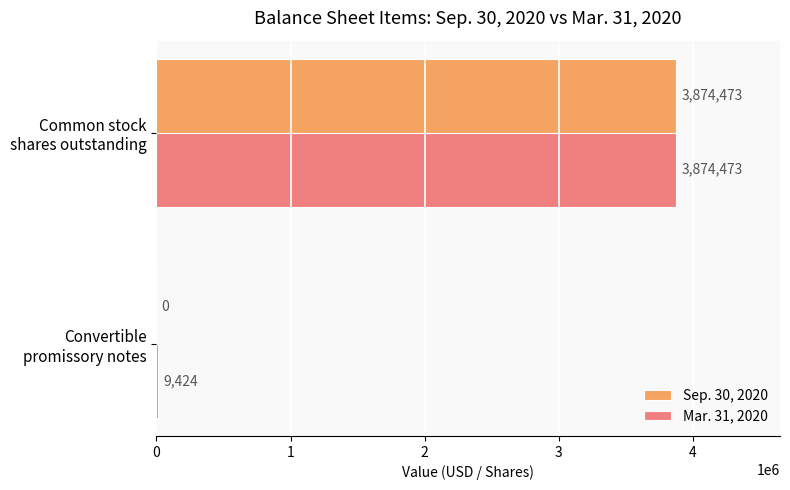

At which category is the sum across all series the highest?

Common stock
shares outstanding